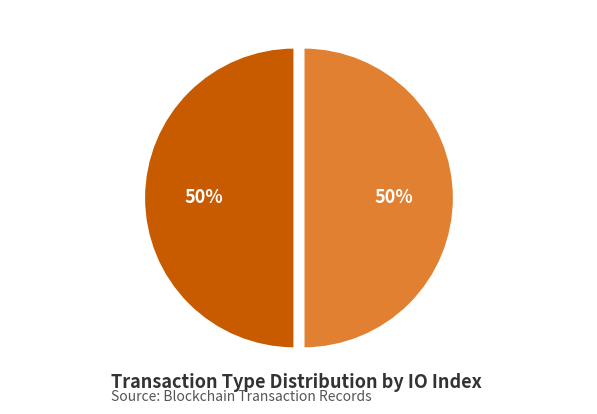

Is the sum of Ticket (io_index=0) and Vote (io_index=1) greater than half?

Yes